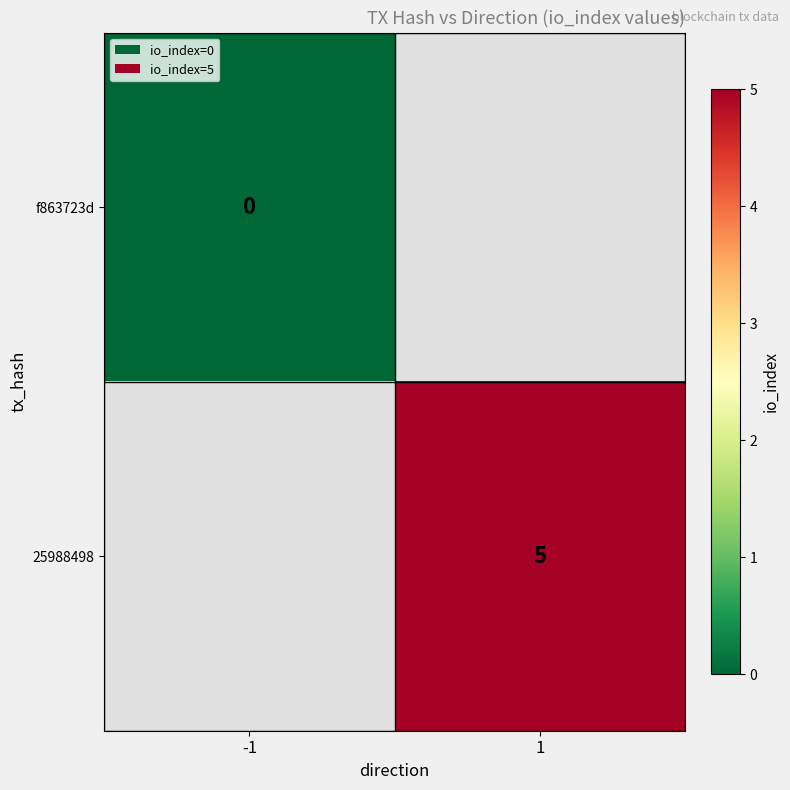

Is the value of 25988498 at 1 greater than the value of f863723d at -1?

Yes